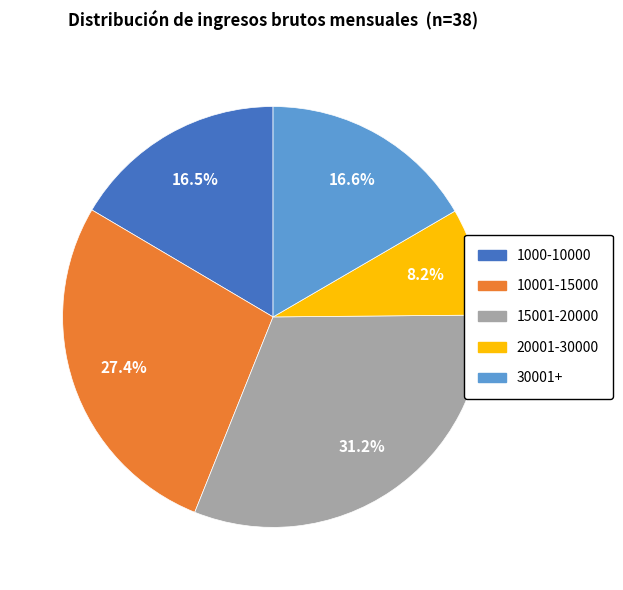

To the nearest percent, what is the difference between the largest and smallest slice percentages?

23%